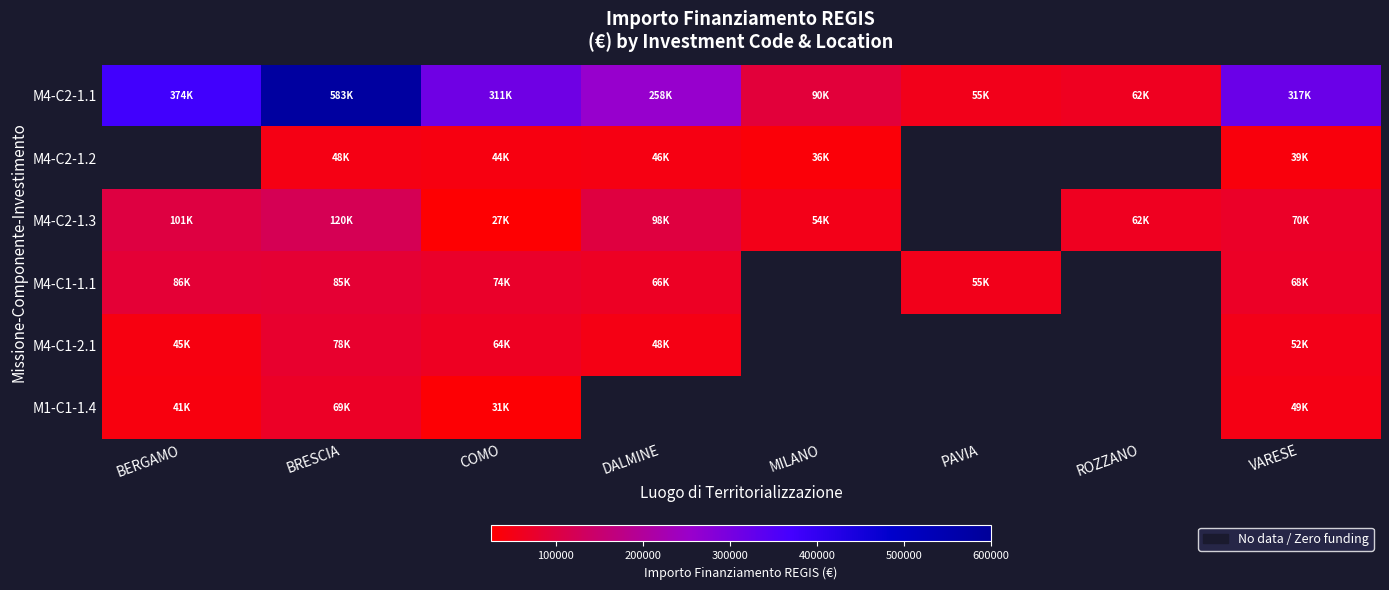

The value of M4-C2-1.2 at VARESE is 38513.5. True or false?

True